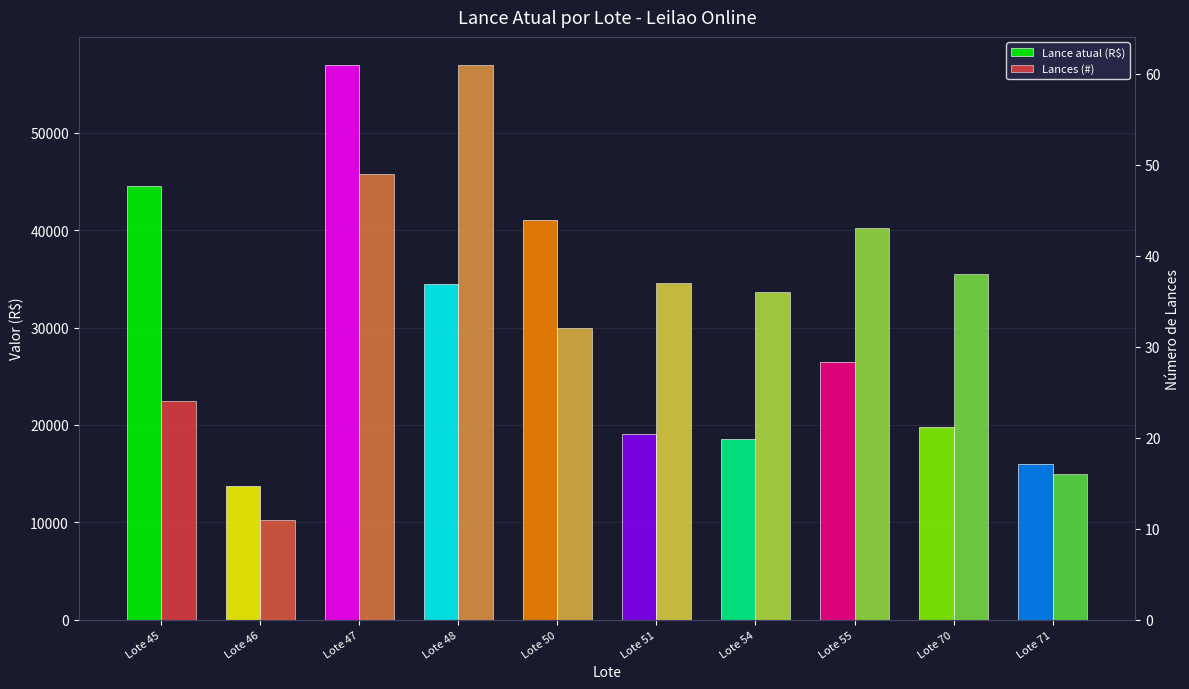

Reading right to left, extract all data points from this chart.

Lance atual (R$): Lote 71=16000	Lote 70=19750	Lote 55=26500	Lote 54=18500	Lote 51=19100	Lote 50=41000	Lote 48=34500	Lote 47=57000	Lote 46=13759	Lote 45=44500
Lances (#): Lote 71=16	Lote 70=38	Lote 55=43	Lote 54=36	Lote 51=37	Lote 50=32	Lote 48=61	Lote 47=49	Lote 46=11	Lote 45=24